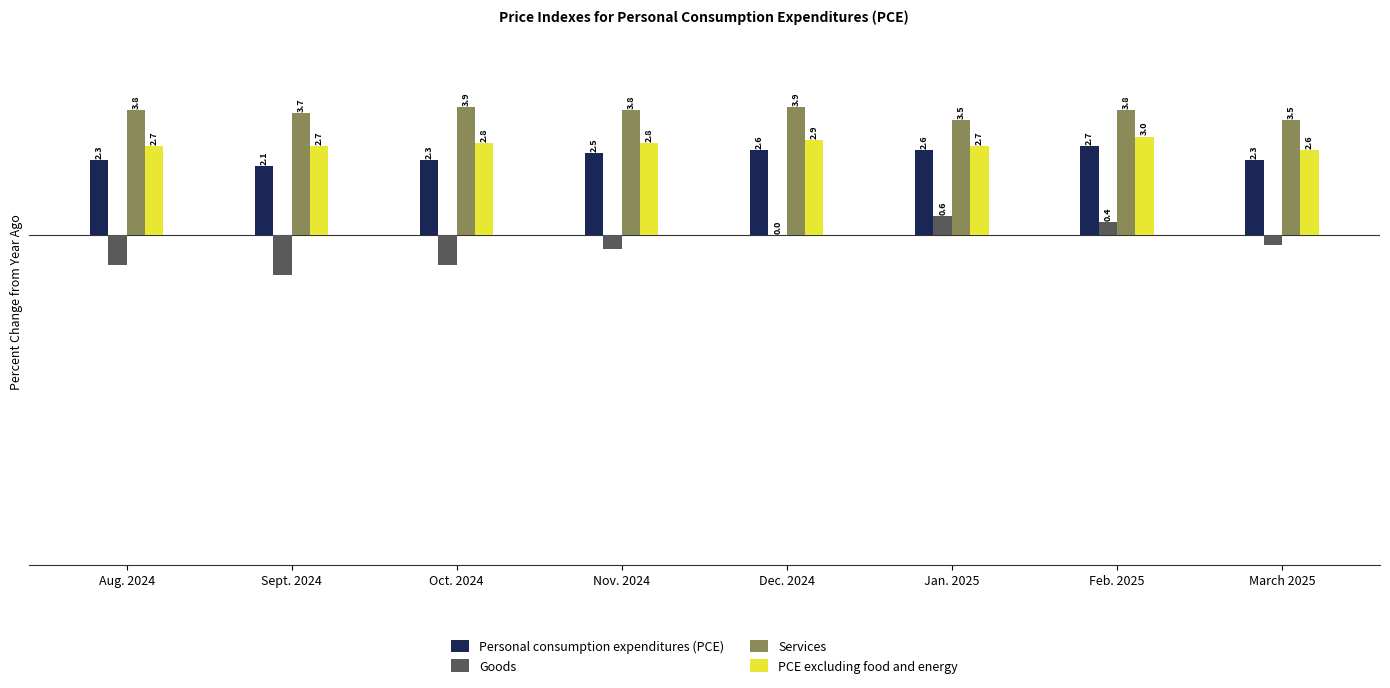

What is the sum of all Personal consumption expenditures (PCE) values?

19.4